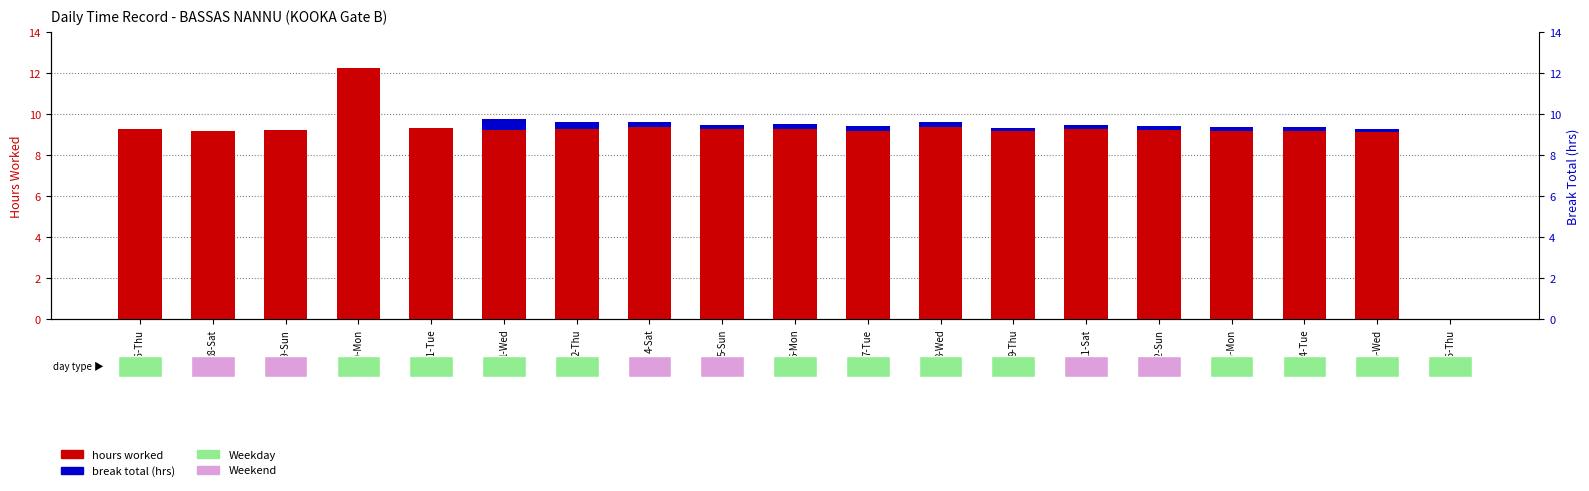

How many bars are there in each group?

2